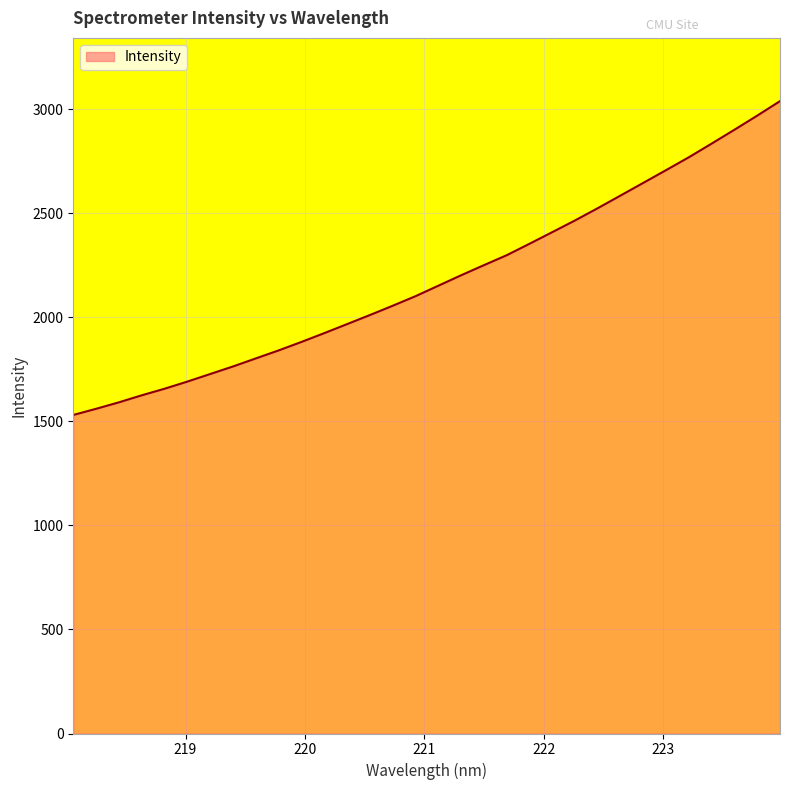

What is the difference between the maximum and second lowest values?

1478.5